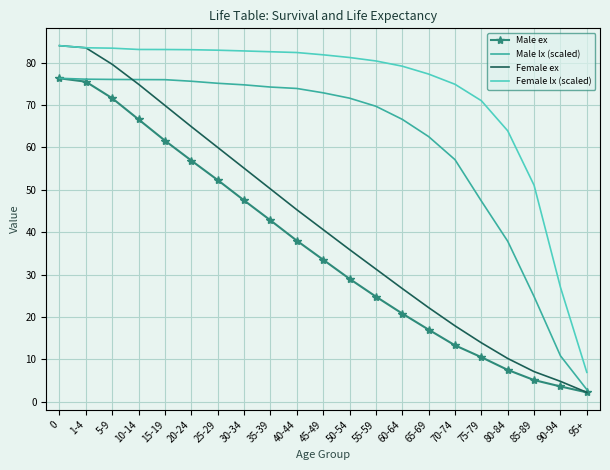

True or false: Male ex and Female lx (scaled) cross at least once.

False